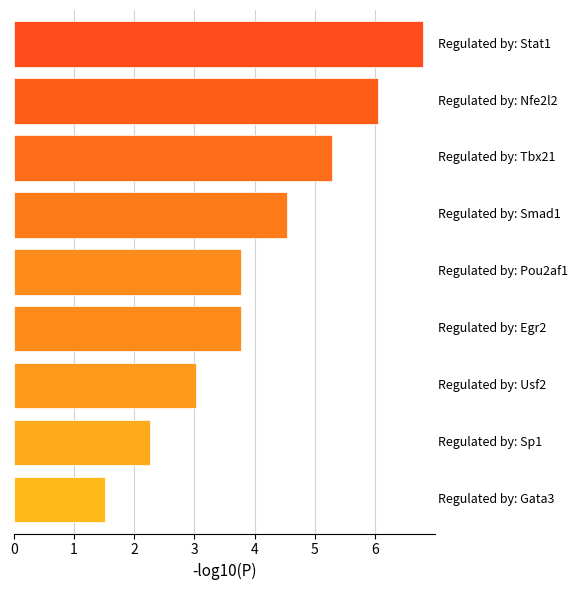

Does the chart contain stacked bars?

No